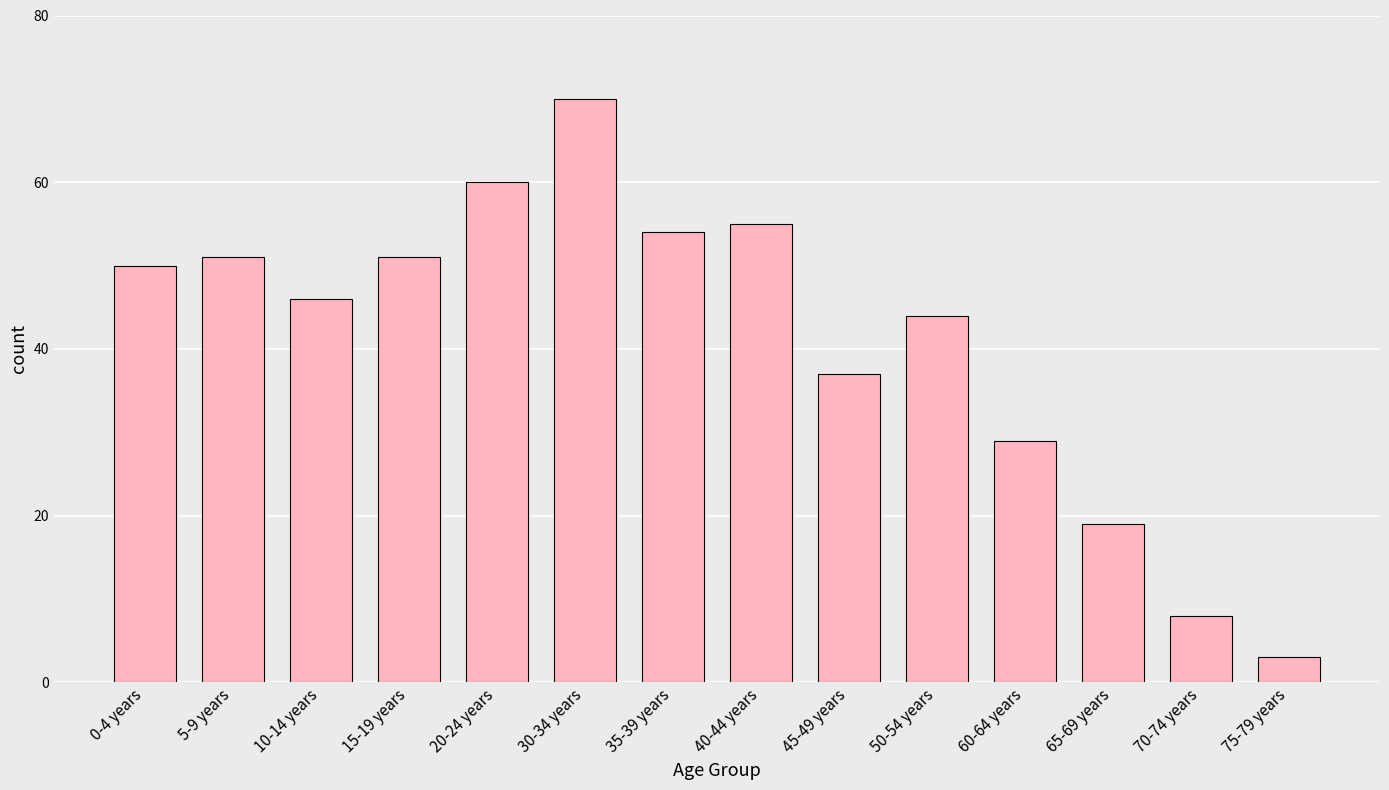

What is the change in value from 20-24 years to 30-34 years?

+10